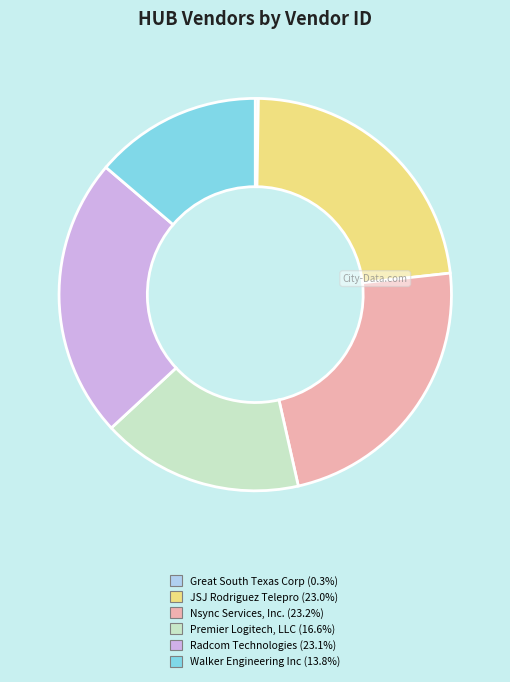

Does any single category account for the majority?

No